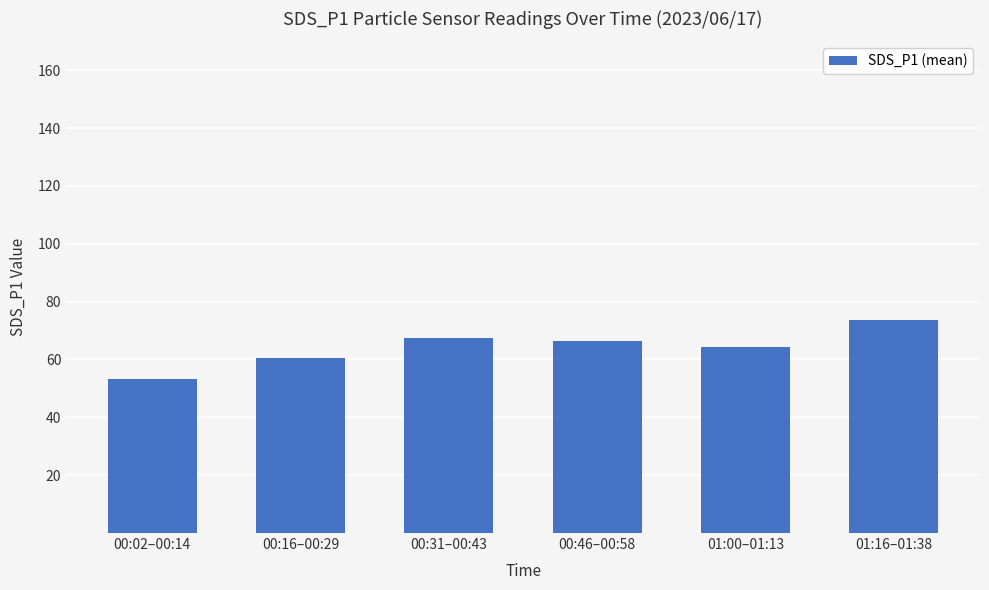

Reading left to right, list all the values displayed in this chart.

53.3	60.5	67.4	66.5	64.5	73.6